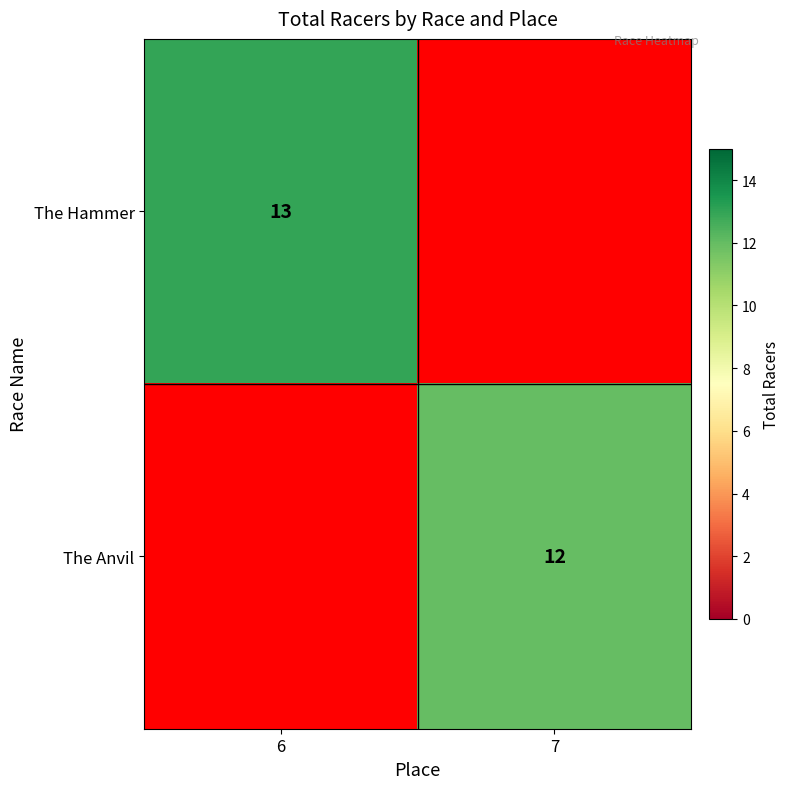

Is it true that The Hammer equals 7 at 6?

False